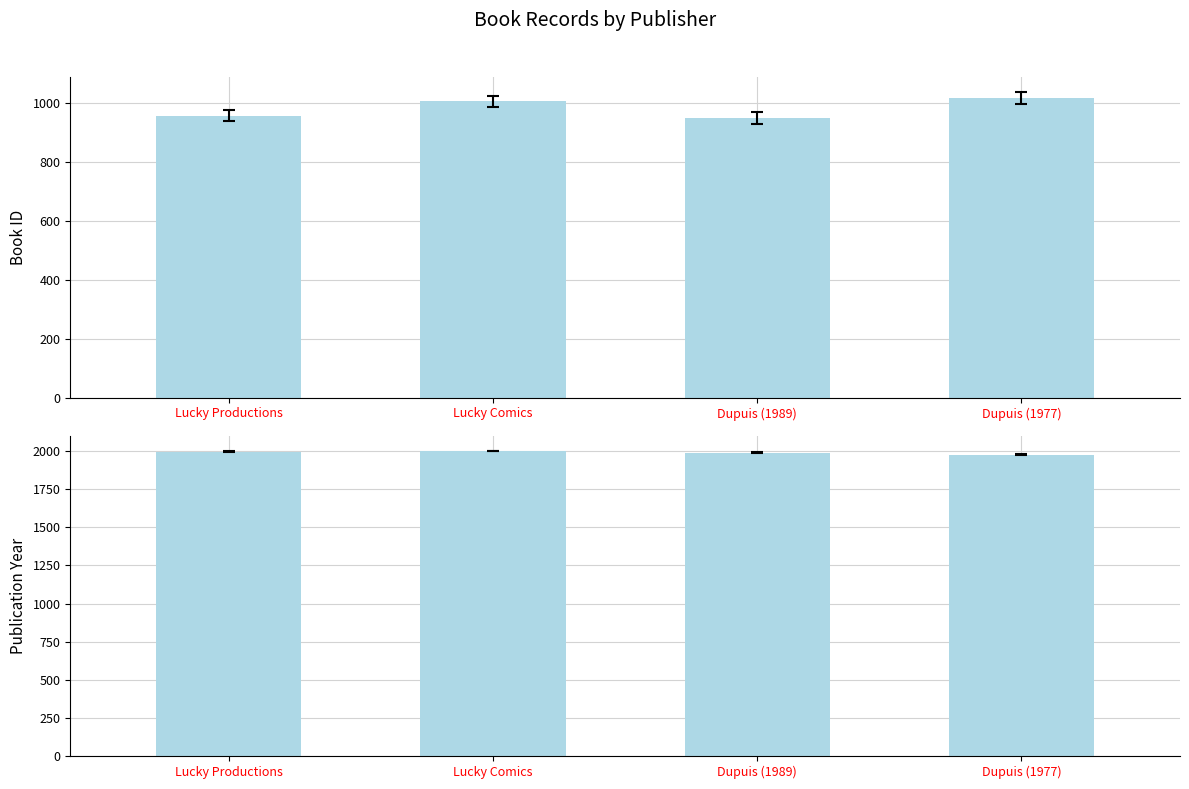

What is the label of the 2nd bar from the right?

Dupuis (1989)